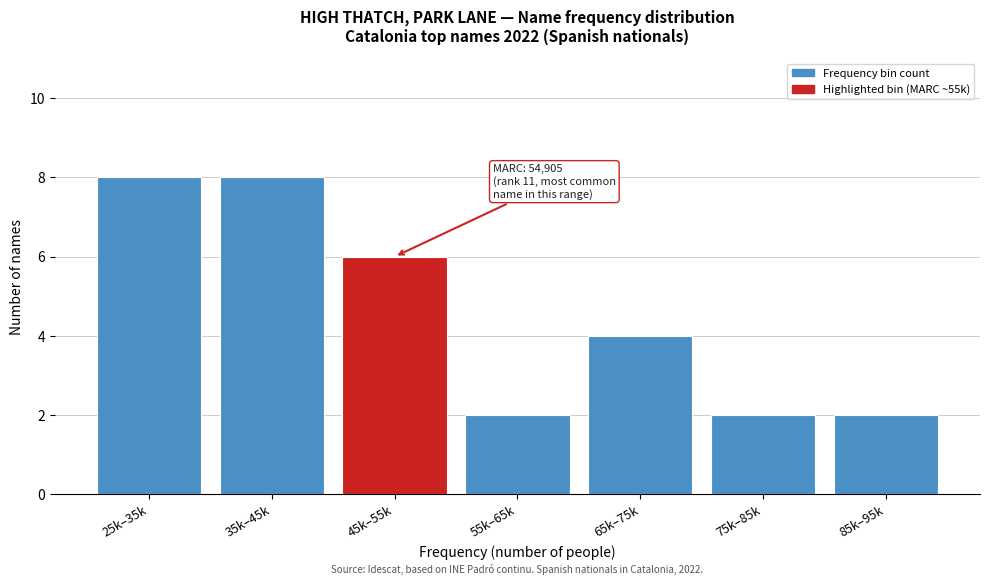

Reading right to left, list all the values displayed in this chart.

85k–95k=2	75k–85k=2	65k–75k=4	55k–65k=2	45k–55k=6	35k–45k=8	25k–35k=8